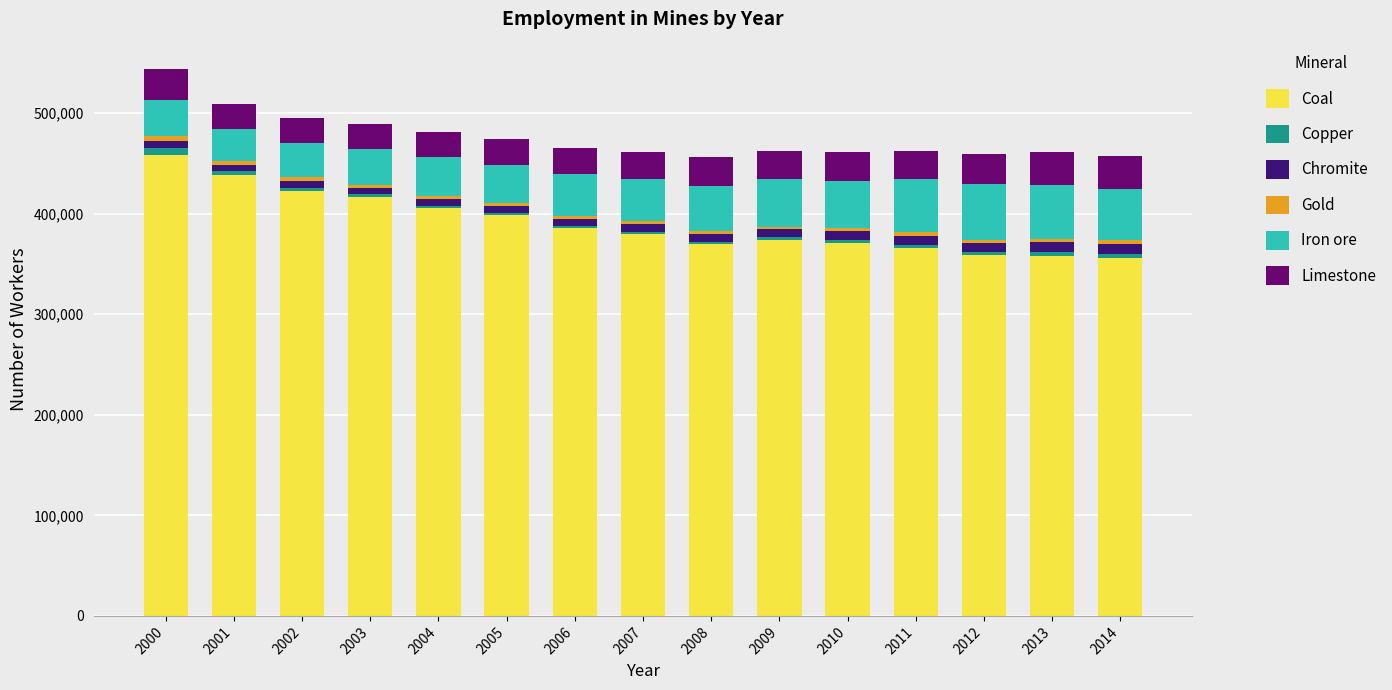

What is the minimum value for Coal?

355904